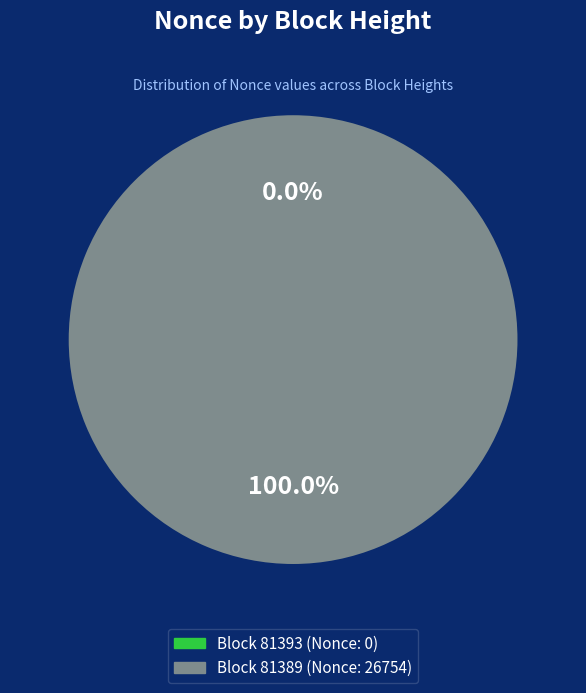

Which has a higher value, 81389 or 81393?

81389